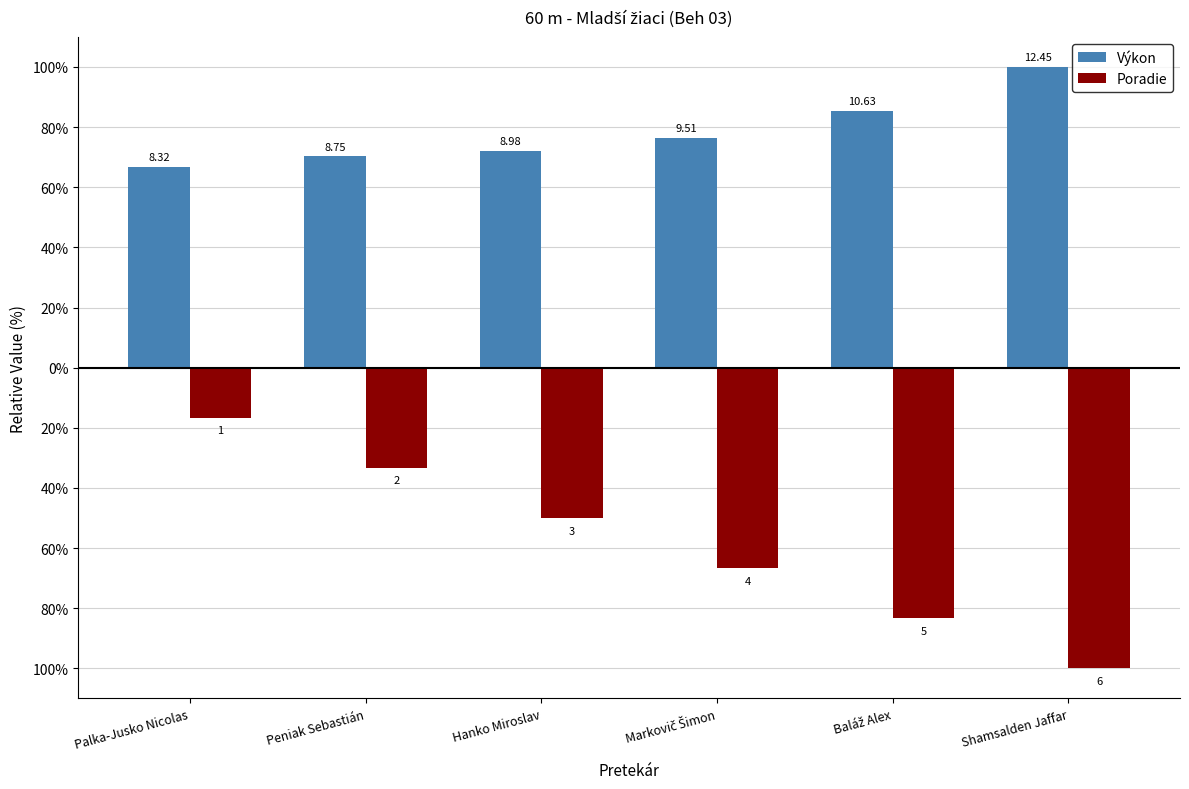

Between Peniak Sebastián and Baláž Alex, which series saw the biggest shift?

Poradie